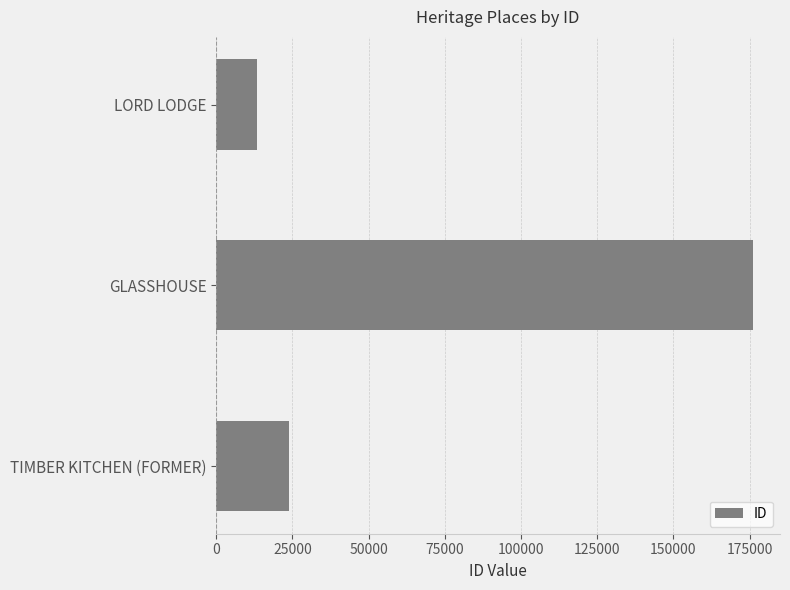

Reading top to bottom, what are all the values shown in this chart?

LORD LODGE=13532	GLASSHOUSE=176184	TIMBER KITCHEN (FORMER)=23783